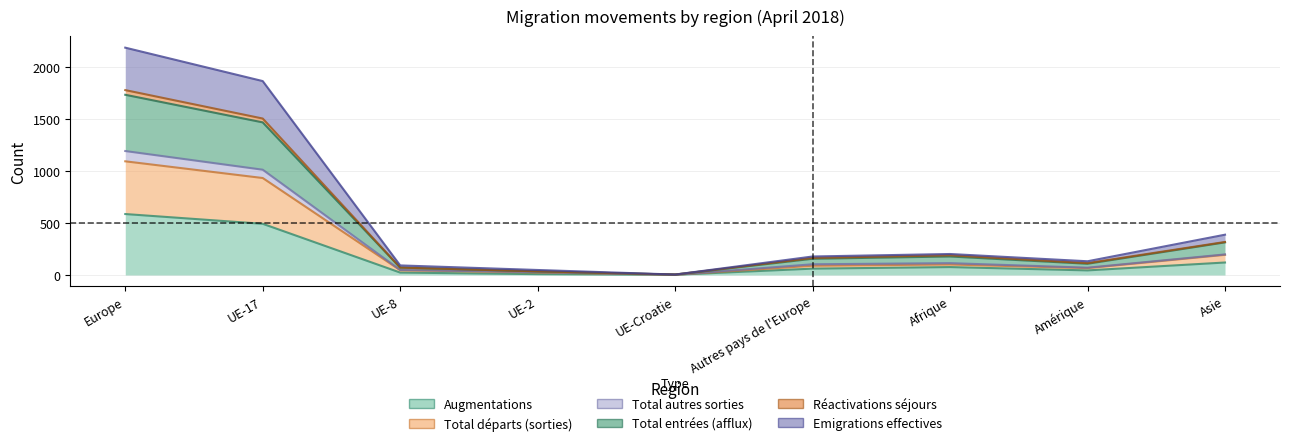

Which series changed the most between Autres pays de l'Europe and Afrique?

Emigrations effectives